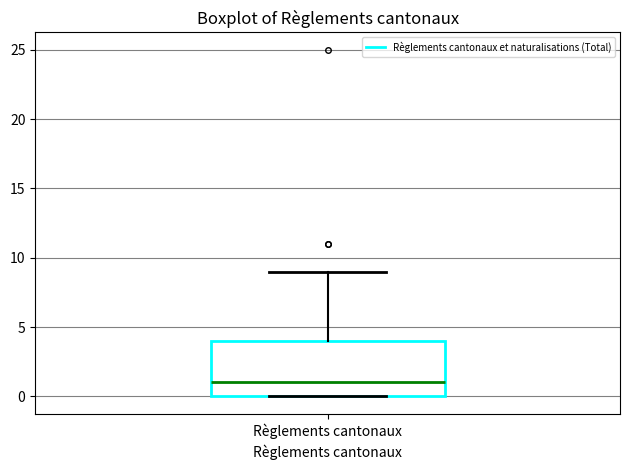

Read this box plot against the y-axis: the position of the median line, the range covered by the box, and the ends of both whiskers. The values are not printed on the chart, so give them approximately, as read against the axis.

median 1, box 0 to 4, whiskers 0 to 9